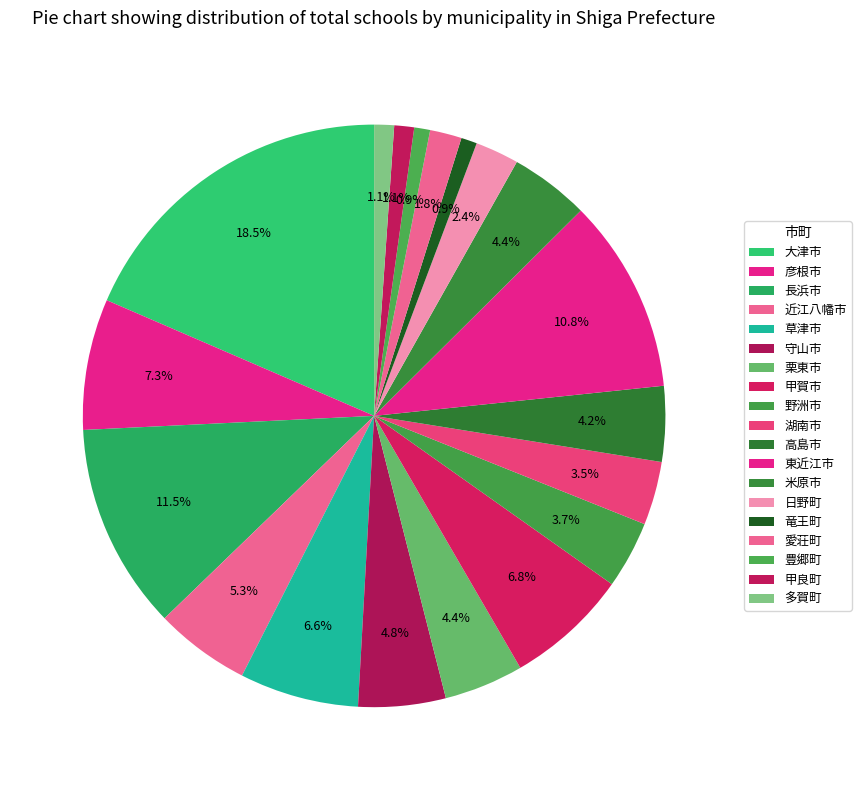

Count the number of slices in the pie.

19